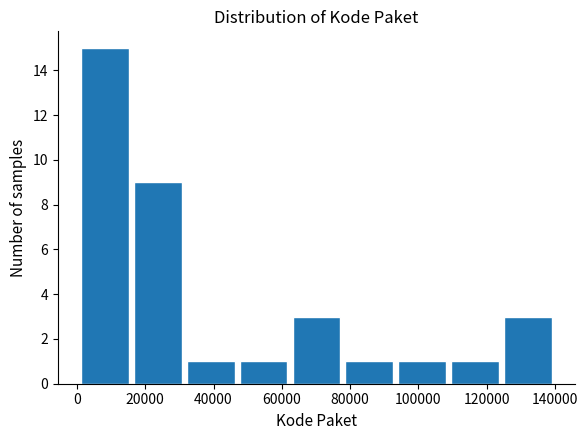

Reading left to right, list every bar in this chart as the range it spans on the x-axis followed by its height. Neither the bar edges nor the heights are printed on the chart, so give them approximately, as read against the axes.

0 to 16000: 15
16000 to 32000: 9
32000 to 46000: 1
46000 to 62000: 1
62000 to 78000: 3
78000 to 94000: 1
94000 to 108000: 1
108000 to 124000: 1
124000 to 140000: 3